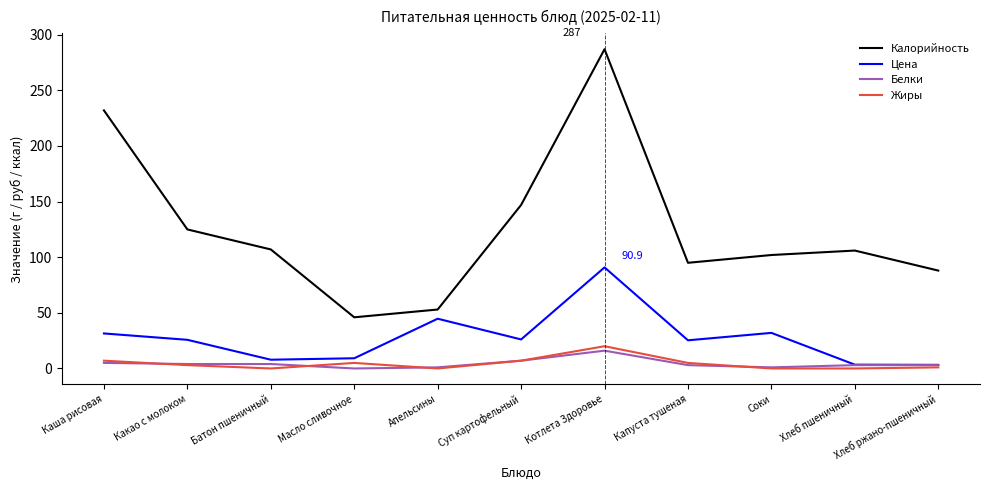

At which category does Калорийность reach its first local valley?

Масло сливочное